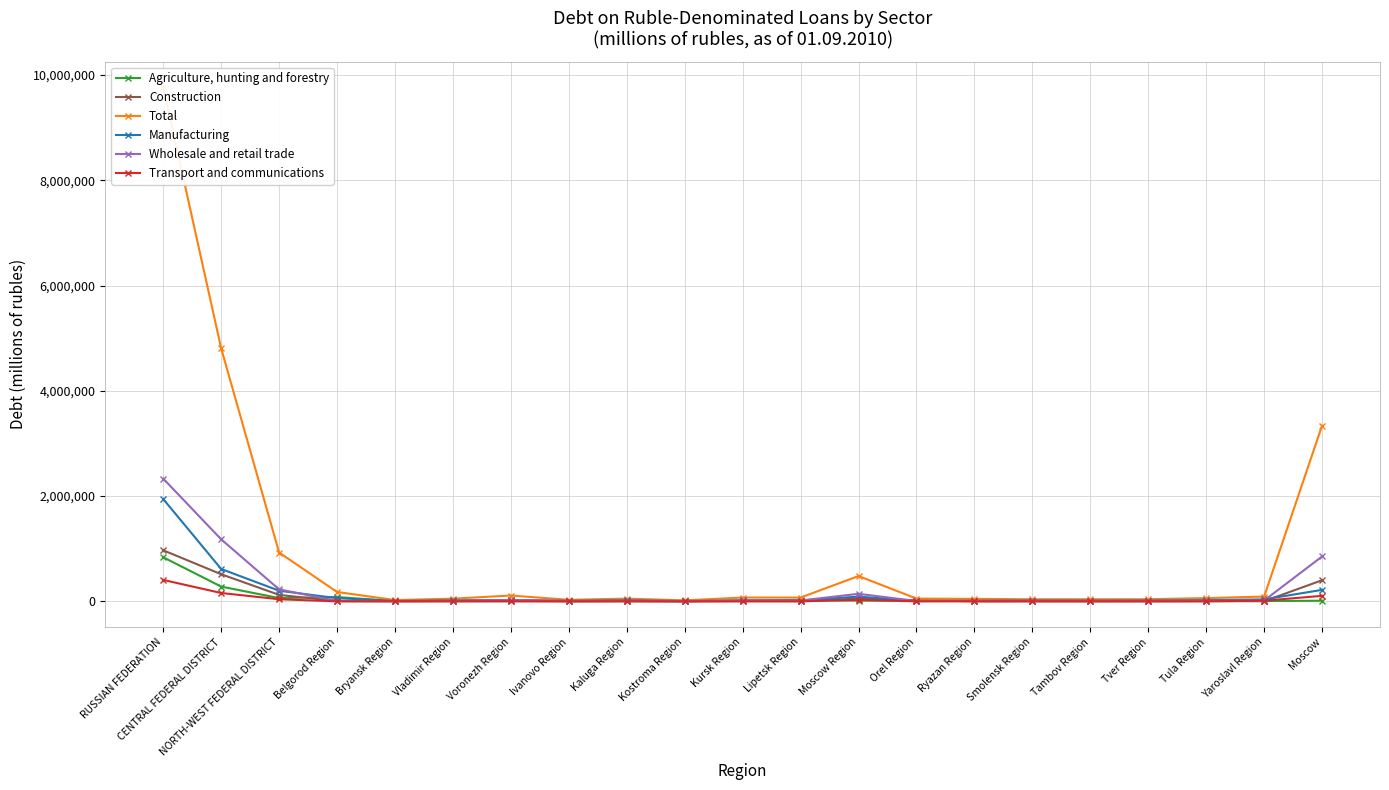

Which category has the lowest value in the Total series?

Kostroma Region